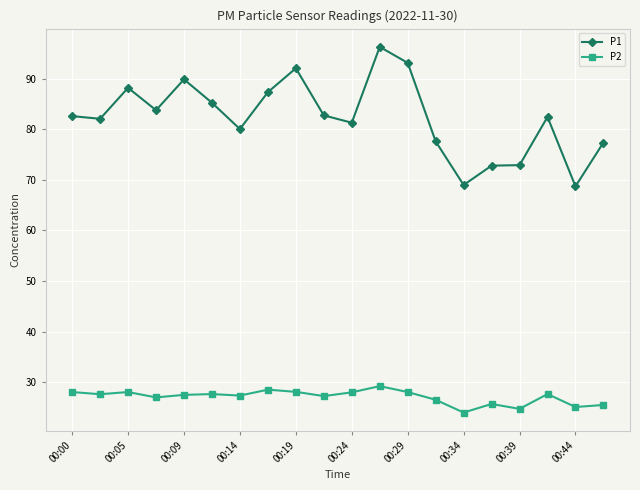

What is the minimum value for P2?

24.0